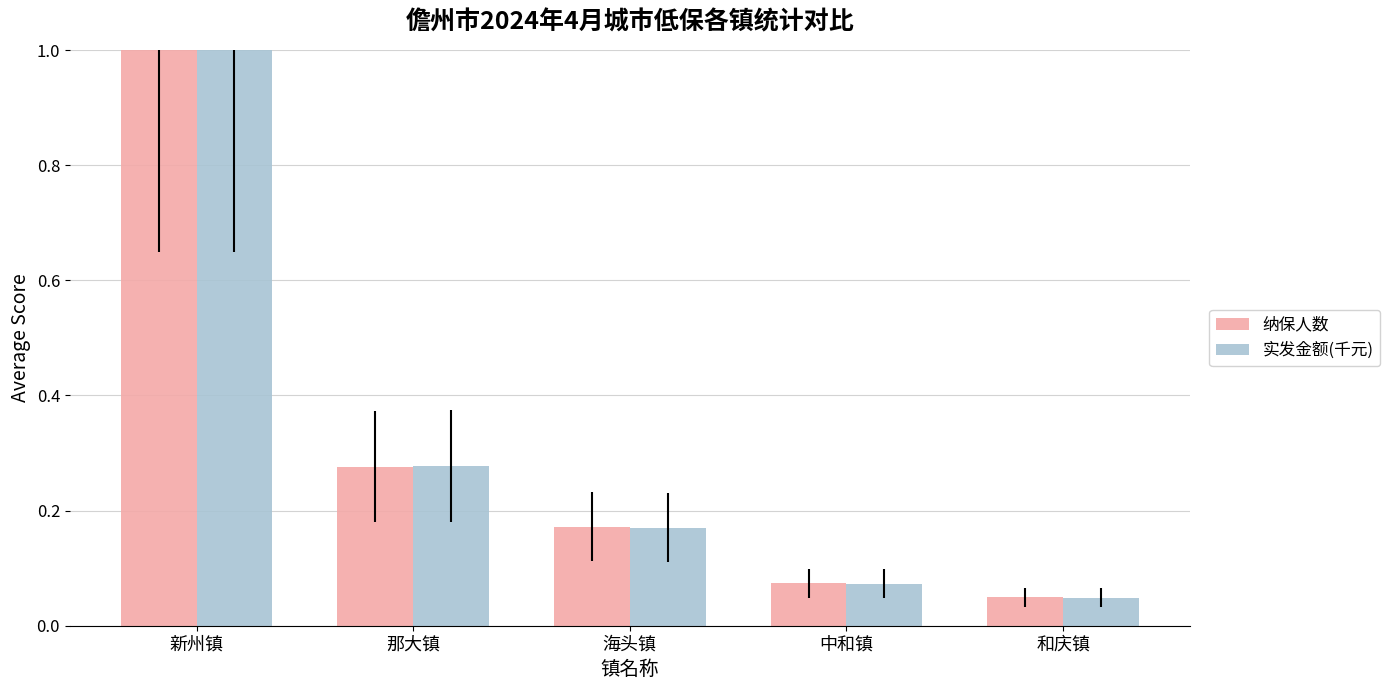

At which category does the chart reach its minimum across all series?

和庆镇